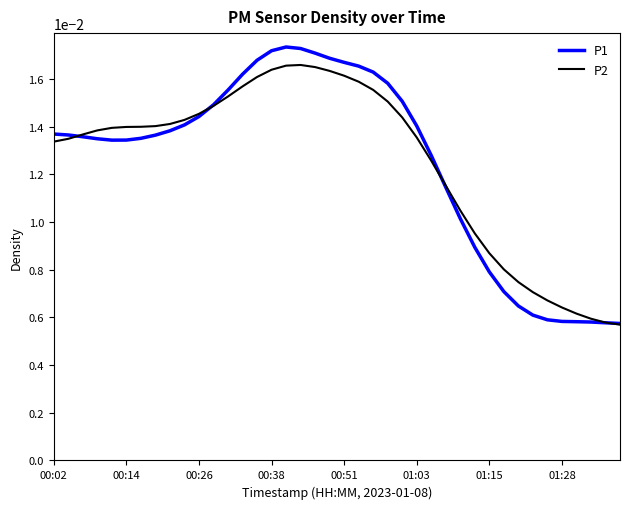

List the series in order of their peak value, lowest first.

P2, P1